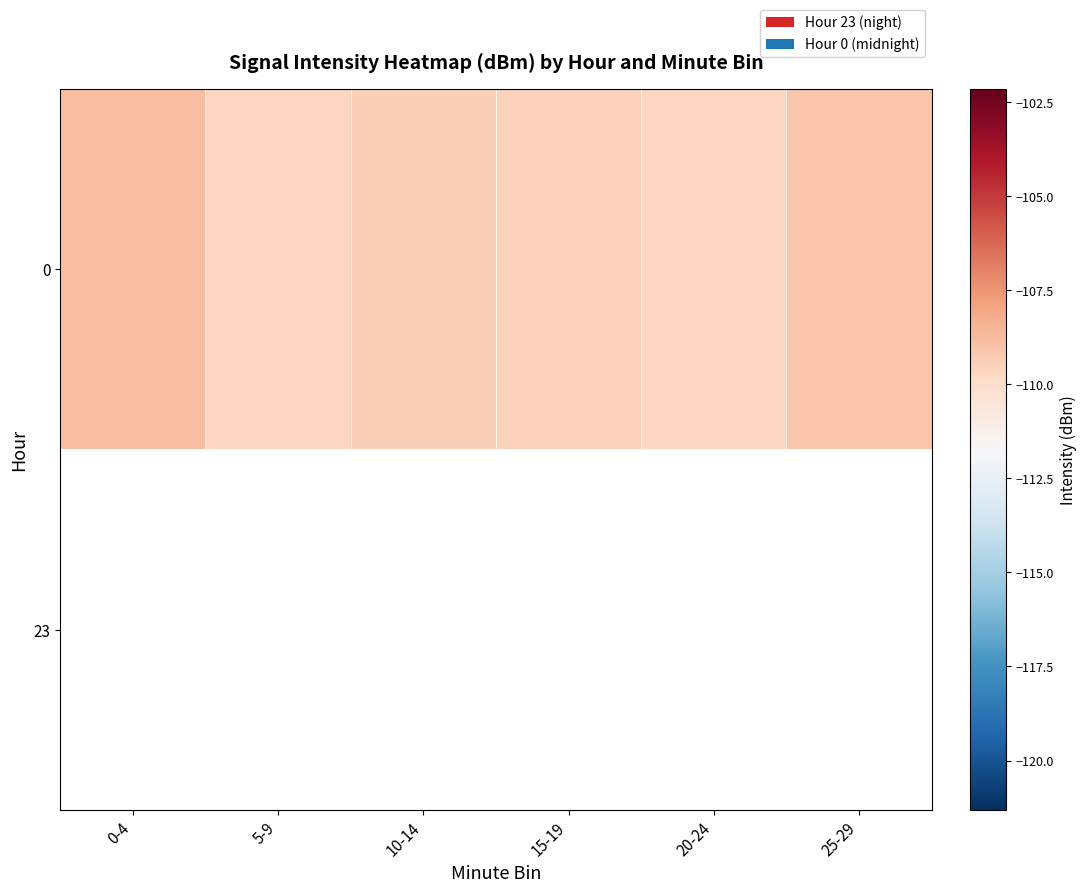

How many values in the 0 series exceed -109?

1